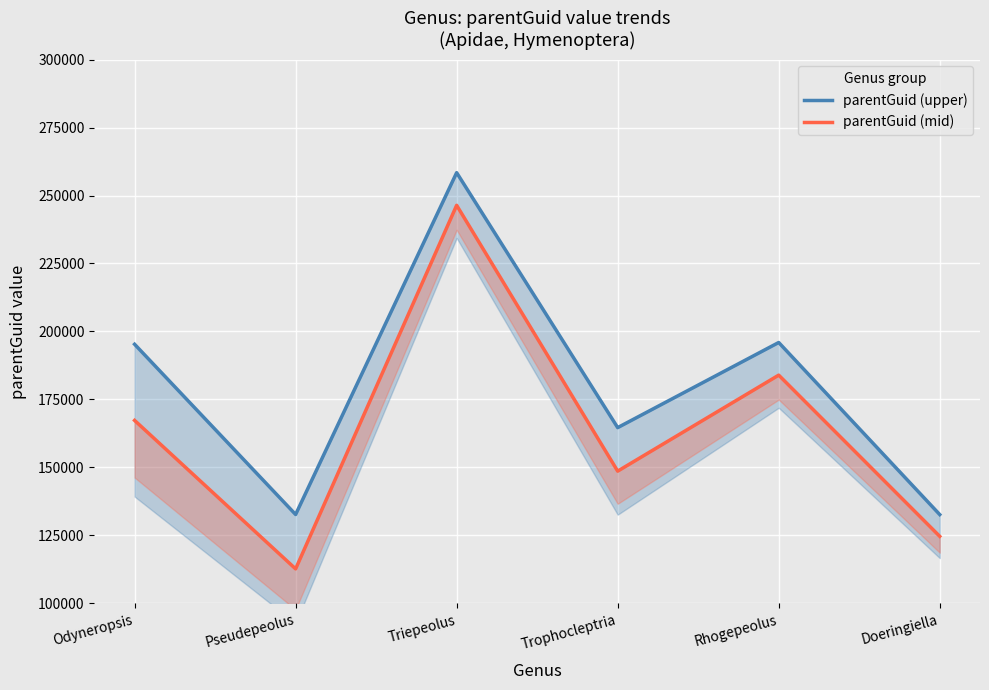

Reading left to right, transcribe all the data shown in this chart.

parentGuid (upper): 195311	132712	258400	164657	195954	132683
parentGuid (mid): 167311	112712	246400	148657	183954	124683